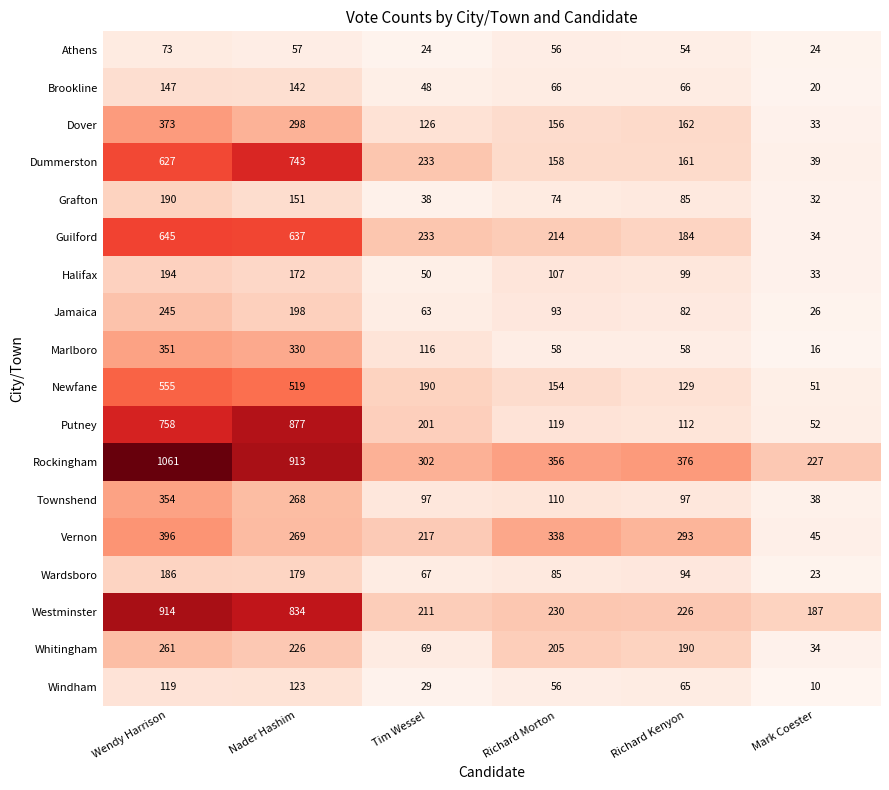

Which series has the widest spread of values?

Rockingham